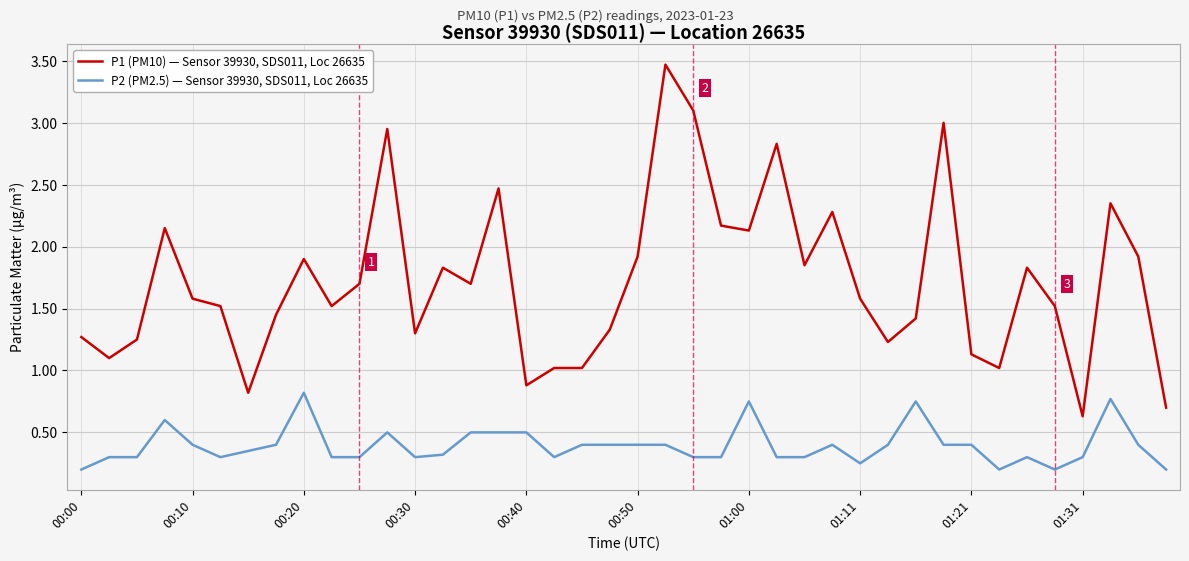

Rank the series by their maximum value, from lowest to highest.

P2 (PM2.5) — Sensor 39930, SDS011, Loc 26635, P1 (PM10) — Sensor 39930, SDS011, Loc 26635